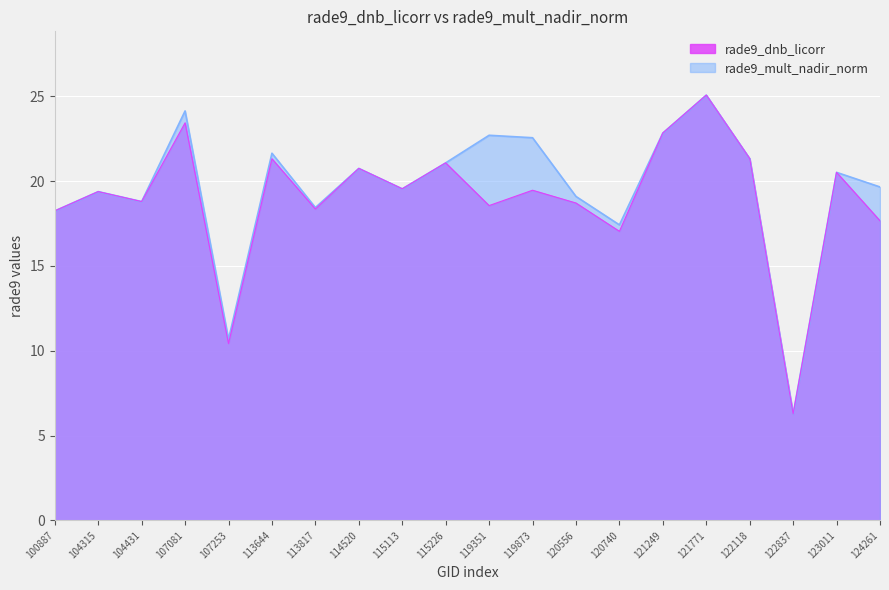

What is the sum of all rade9_mult_nadir_norm values?

390.1